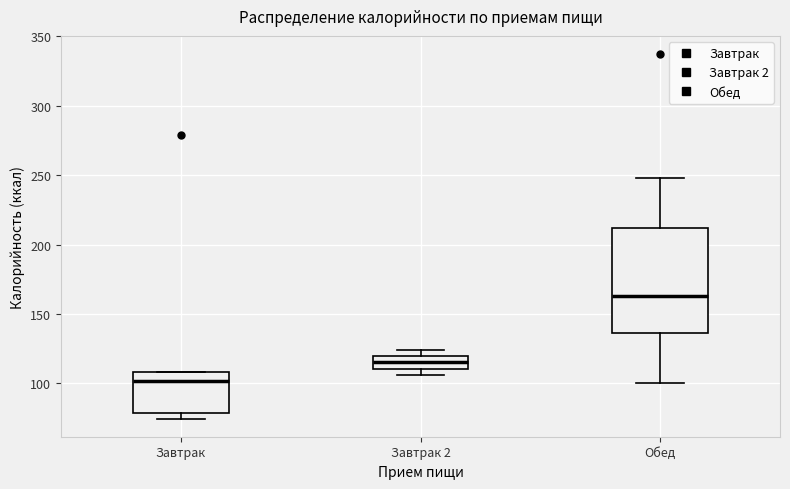

Which box's median line is the lowest?

Завтрак